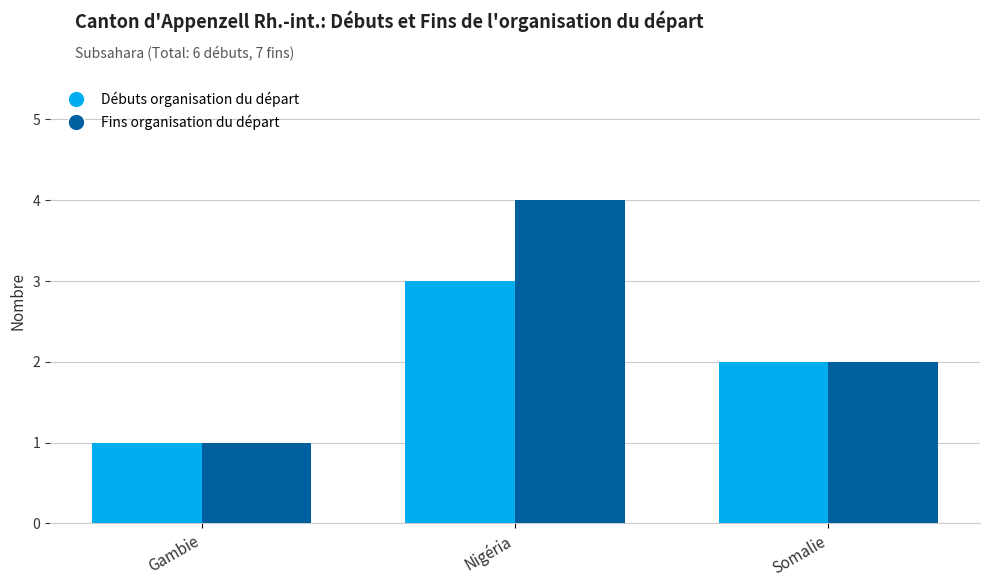

Is the value of Fins organisation du départ at Somalie greater than the value of Débuts organisation du départ at Gambie?

Yes